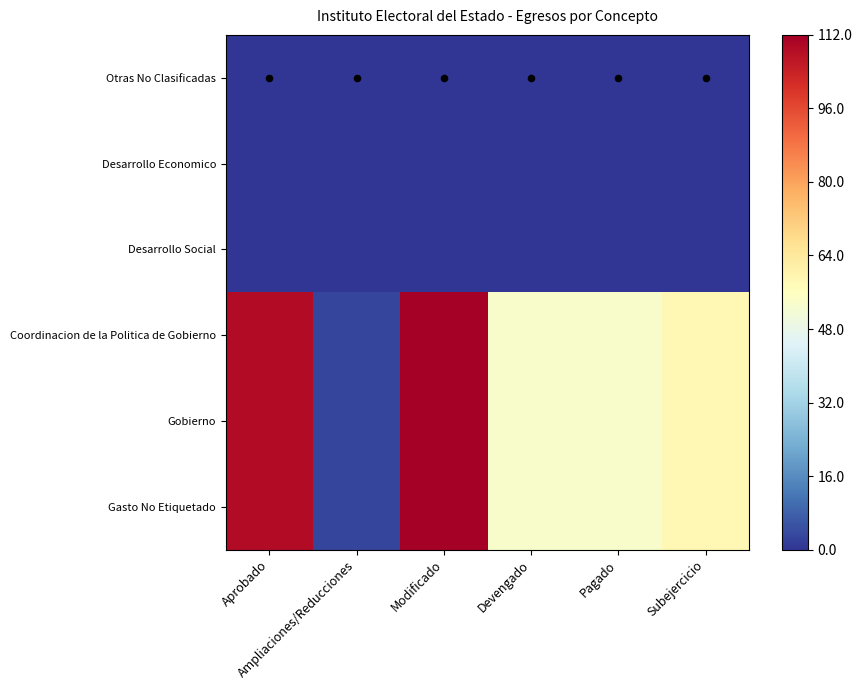

What is the total value across all series at Subejercicio?

175.7